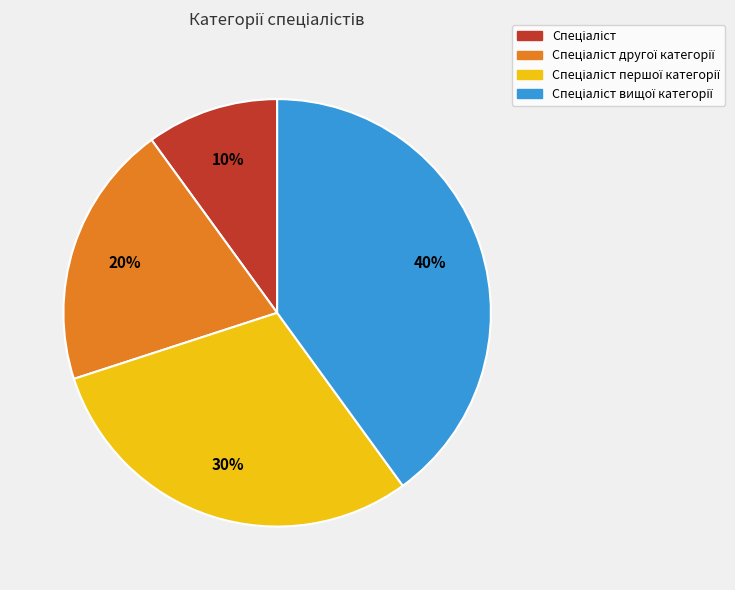

To the nearest percent, what is the average slice percentage?

25%